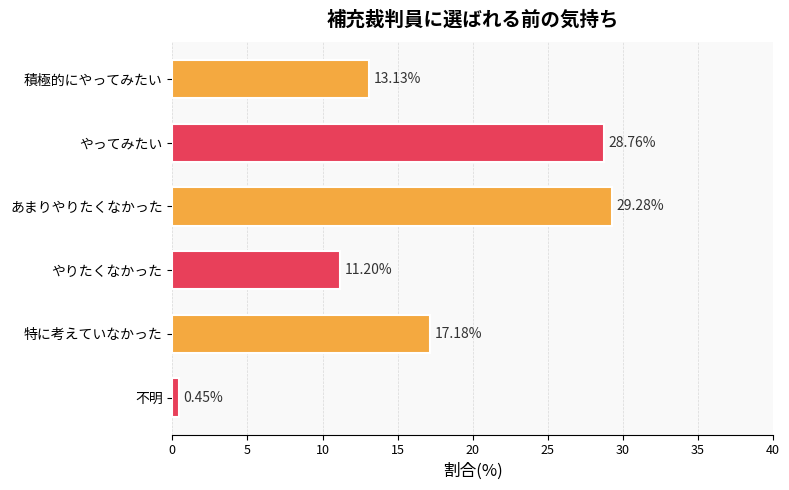

How many values are below 17?

3